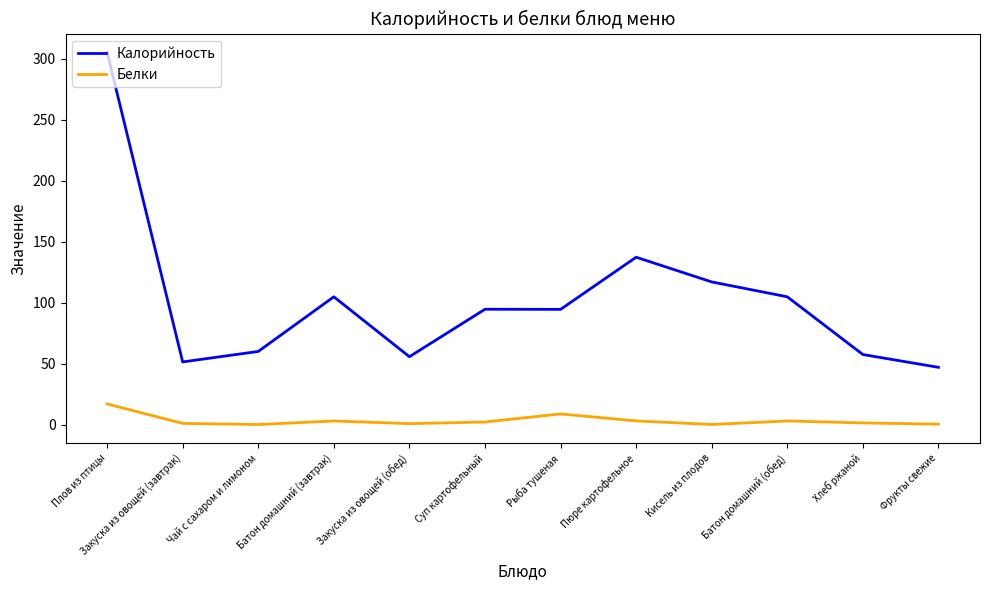

At which label does Калорийность first exceed 94?

Плов из птицы